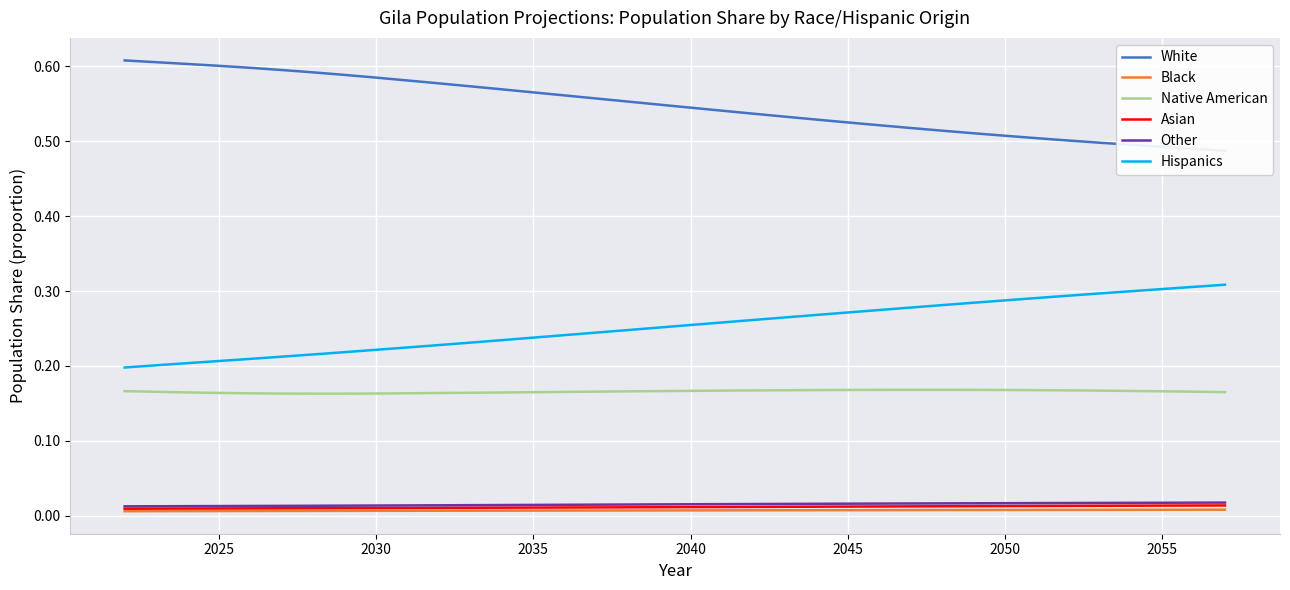

True or false: Other and Native American intersect in this chart.

False